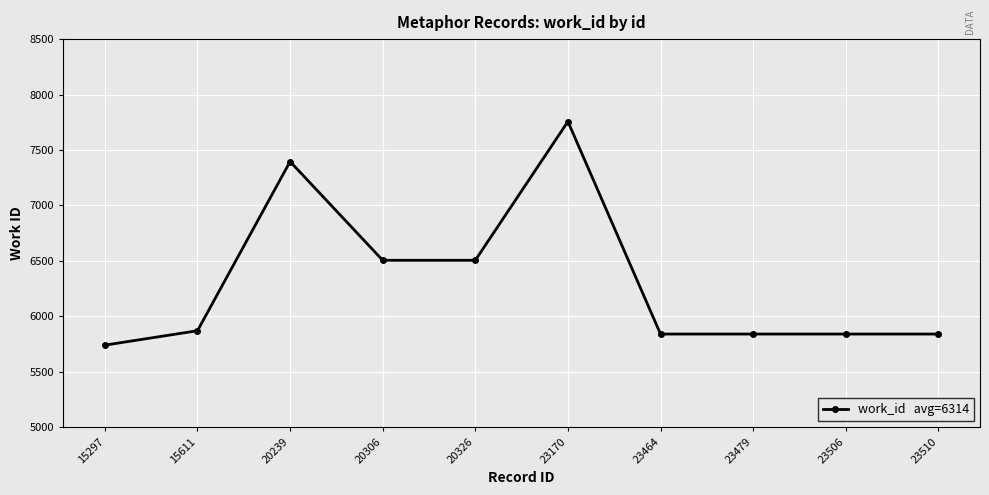

Reading left to right, transcribe all the data shown in this chart.

15297=5741	15611=5871	20239=7396	20306=6506	20326=6506	23170=7757	23464=5841	23479=5841	23506=5841	23510=5841